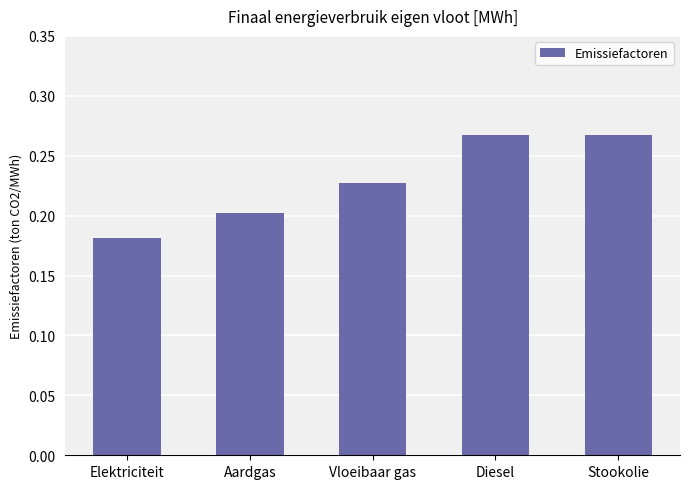

Between Elektriciteit and Vloeibaar gas, which is larger?

Vloeibaar gas